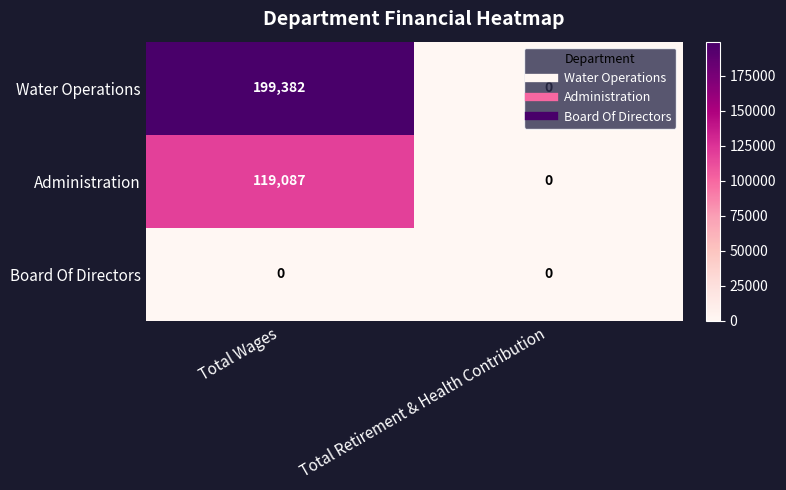

The Water Operations series shows 347798 at Total Wages. True or false?

False